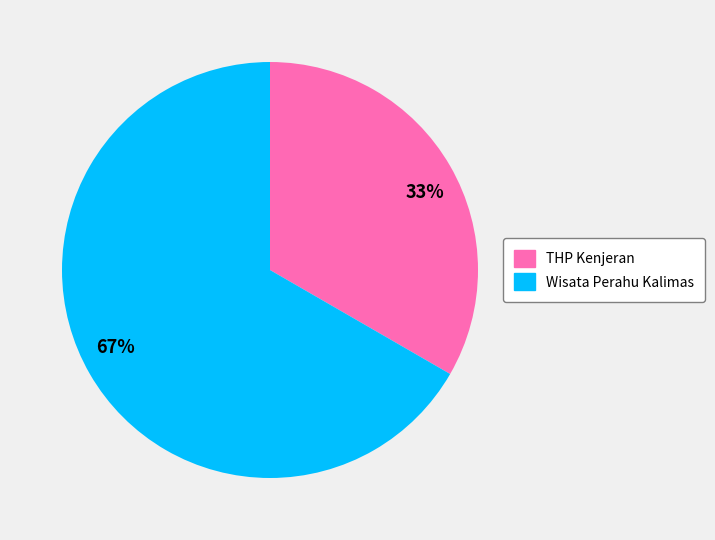

To the nearest percent, what percentage of the pie is Wisata Perahu Kalimas?

67%